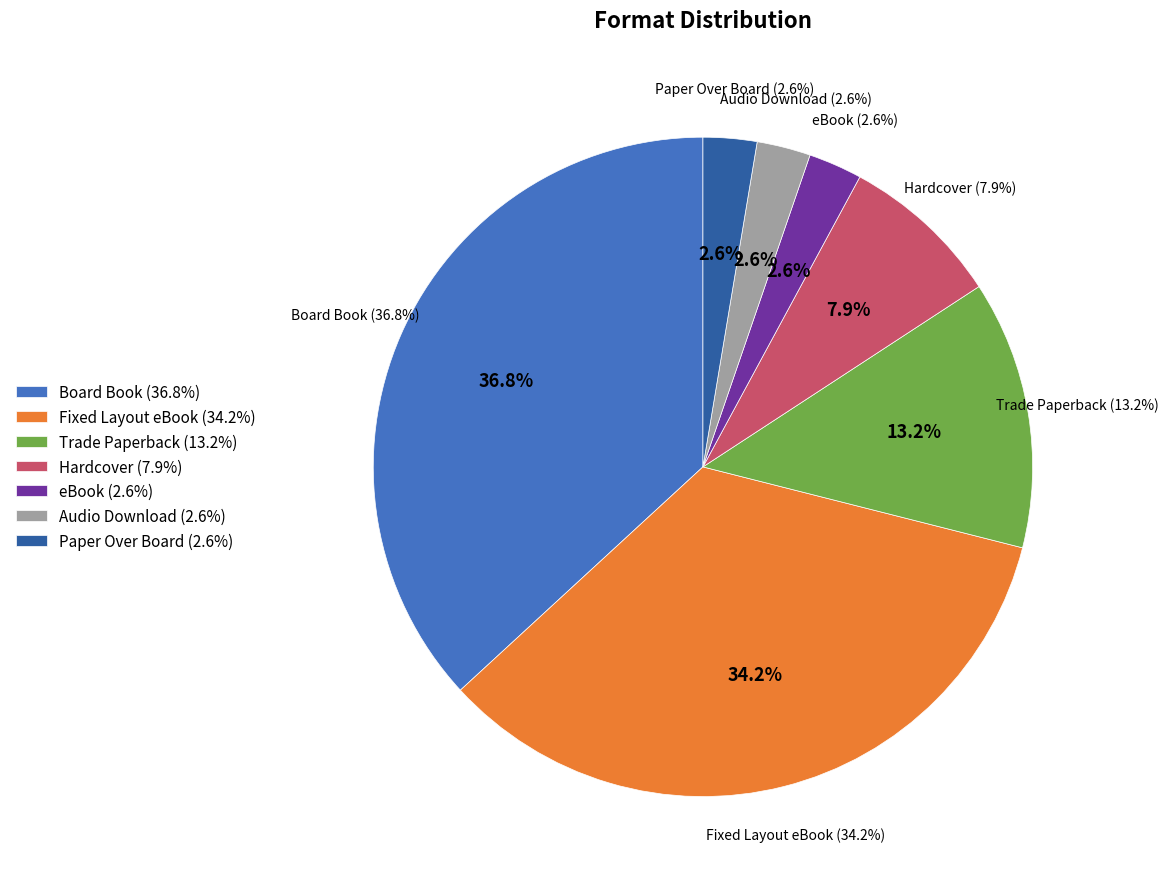

Is it true that Paper Over Board is 3% of the pie?

True